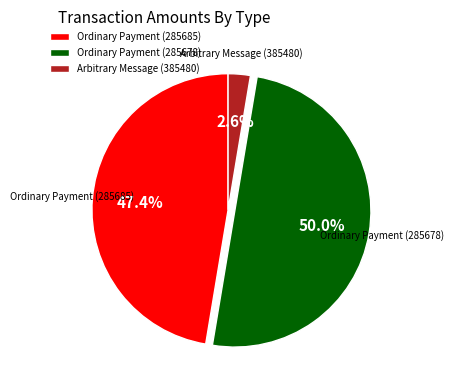

To the nearest percent, what is the difference between the largest and smallest slice percentages?

47%